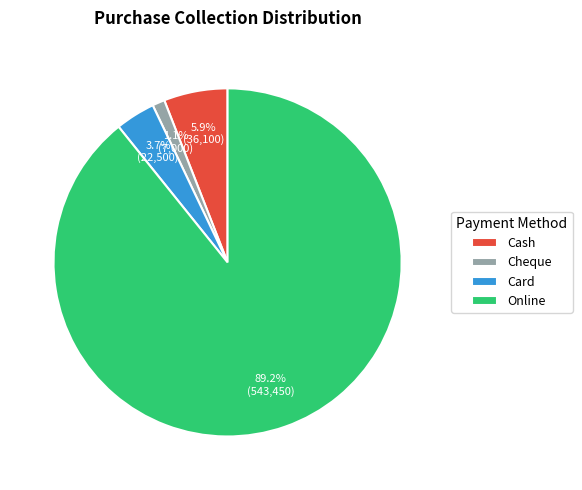

Which category has the biggest portion of the pie?

Online